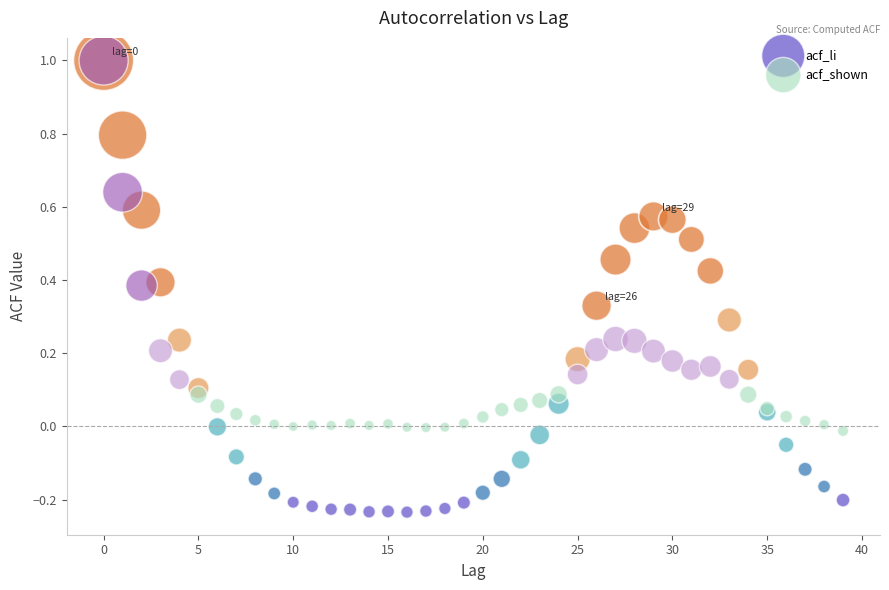

What are all the series names shown in the legend?

acf_li, acf_shown